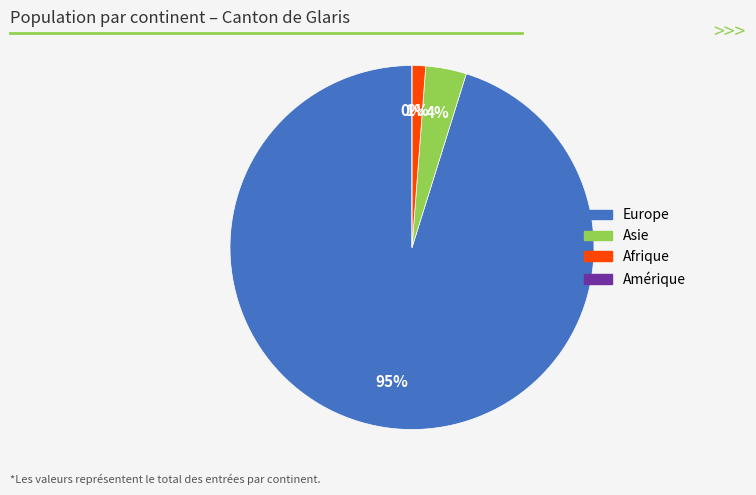

What is the largest slice in the pie chart?

Europe